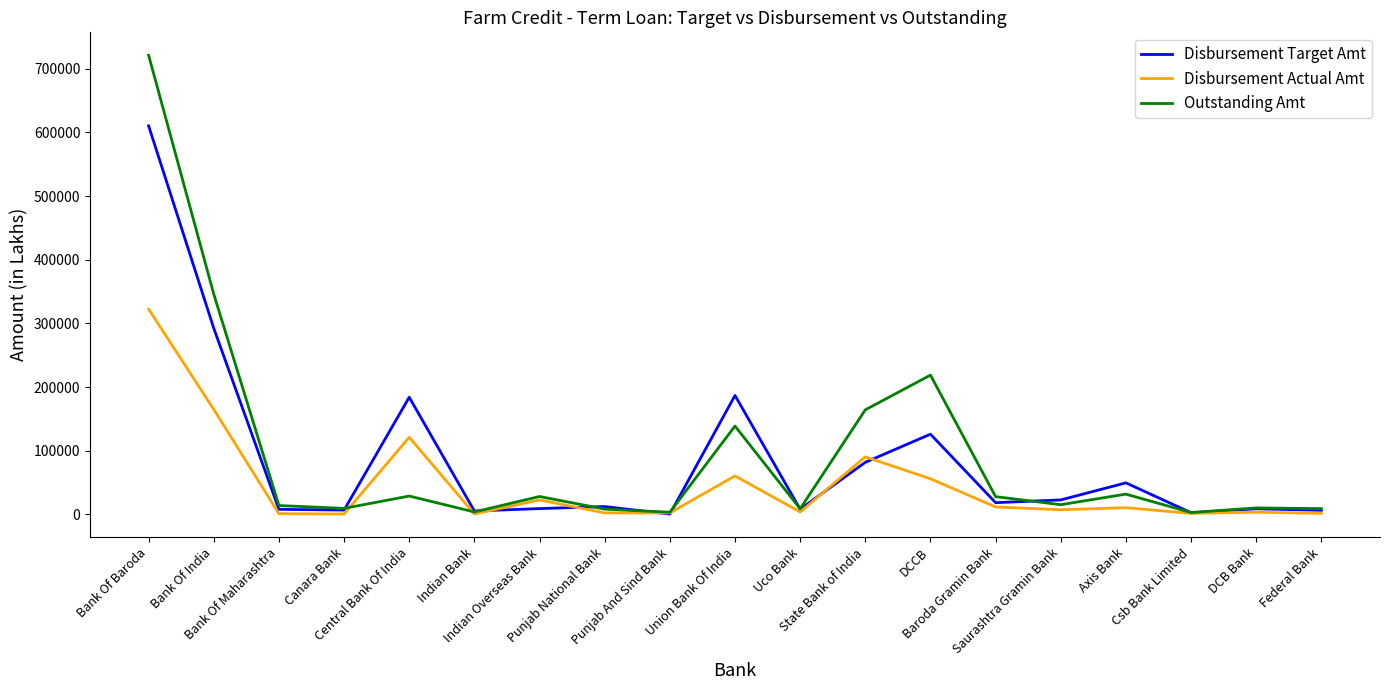

What is the sum of the Disbursement Target Amt values at Punjab National Bank and Union Bank Of India?

199184